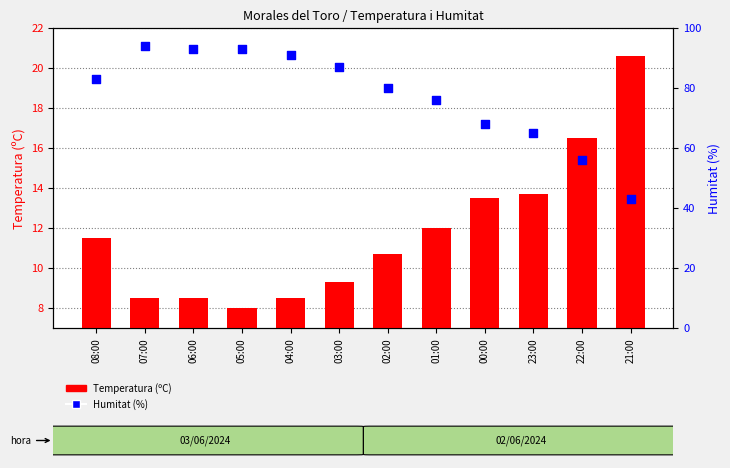

At which category is the sum across all series the highest?

07:00